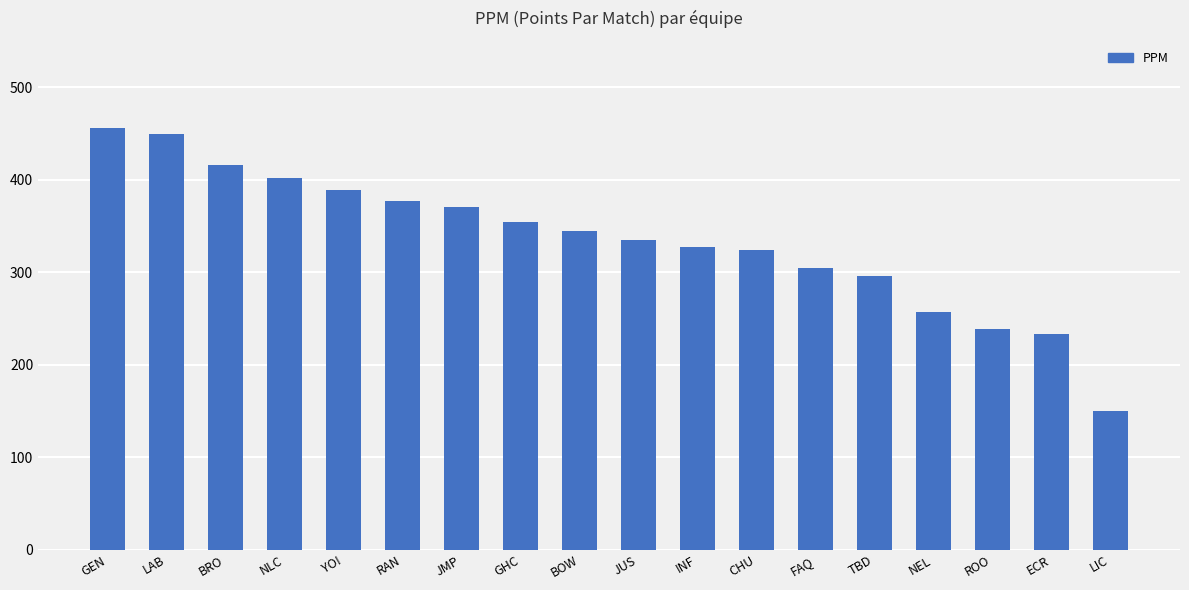

What is the label of the 2nd bar from the right?

ECR